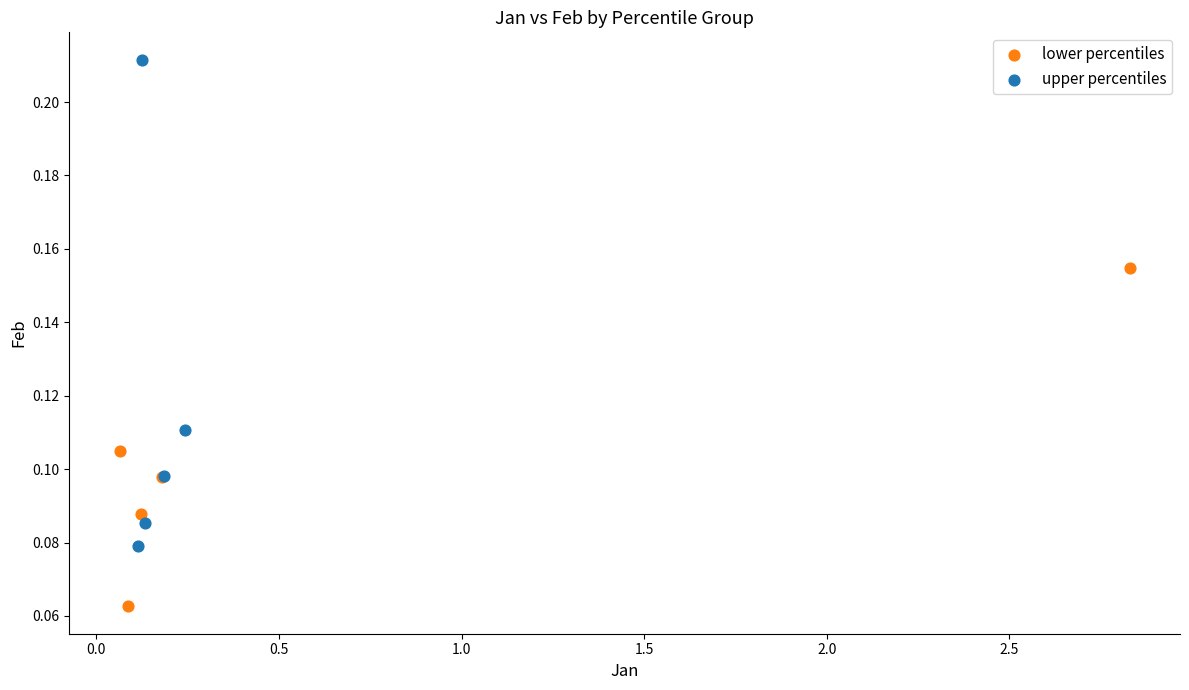

Which series contains the highest Y value?

upper percentiles